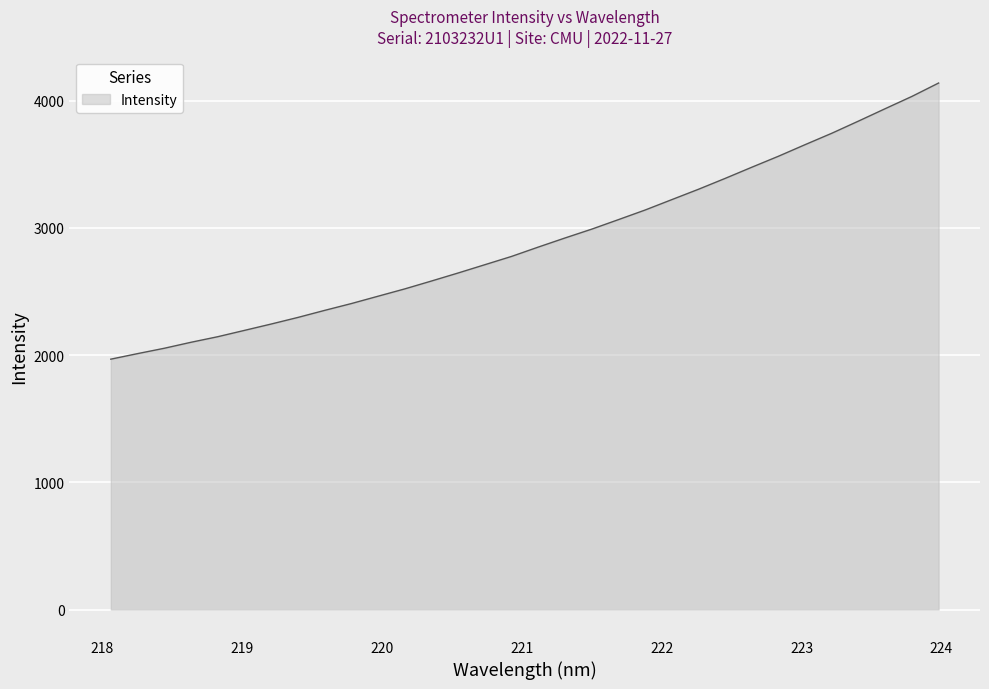

What is the maximum value shown in the chart?

4138.4